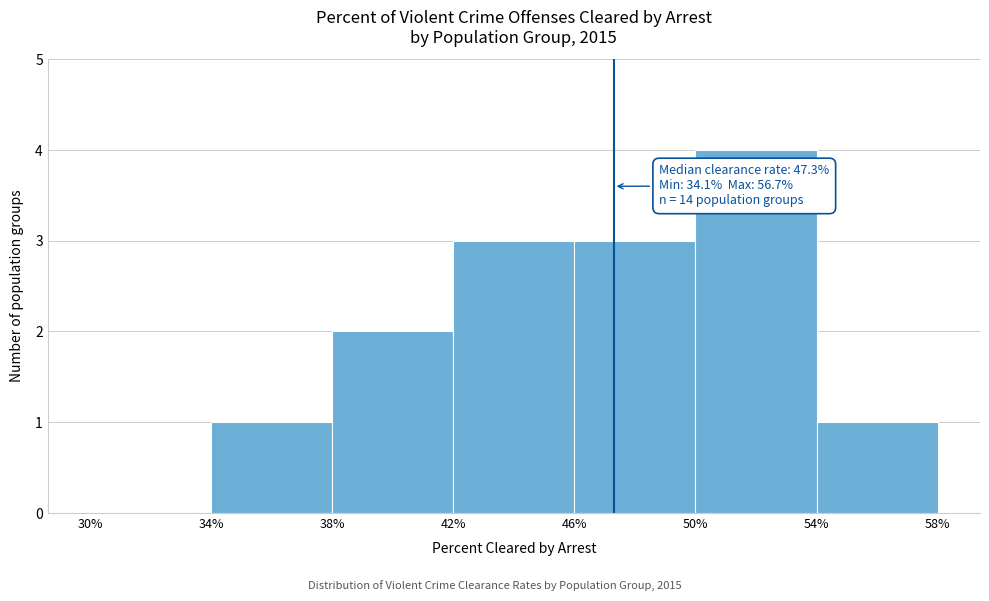

Which range on the x-axis has the tallest bar?

50% to 54%